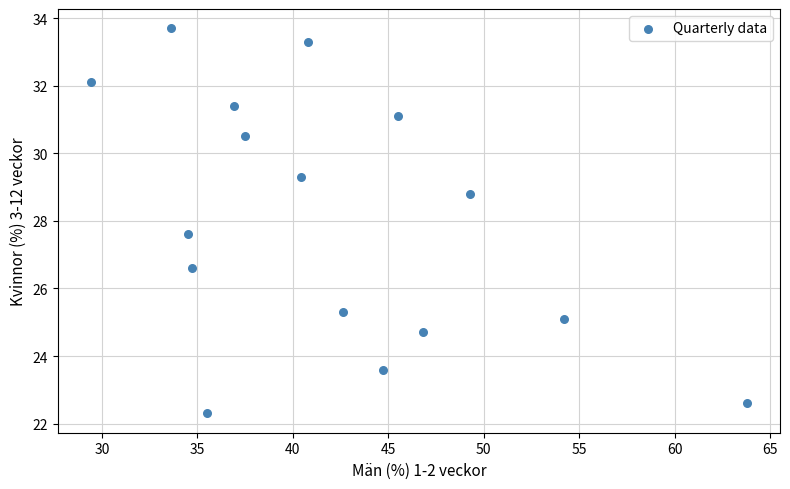

What Y value in the scatter plot is closest to 28?

27.6